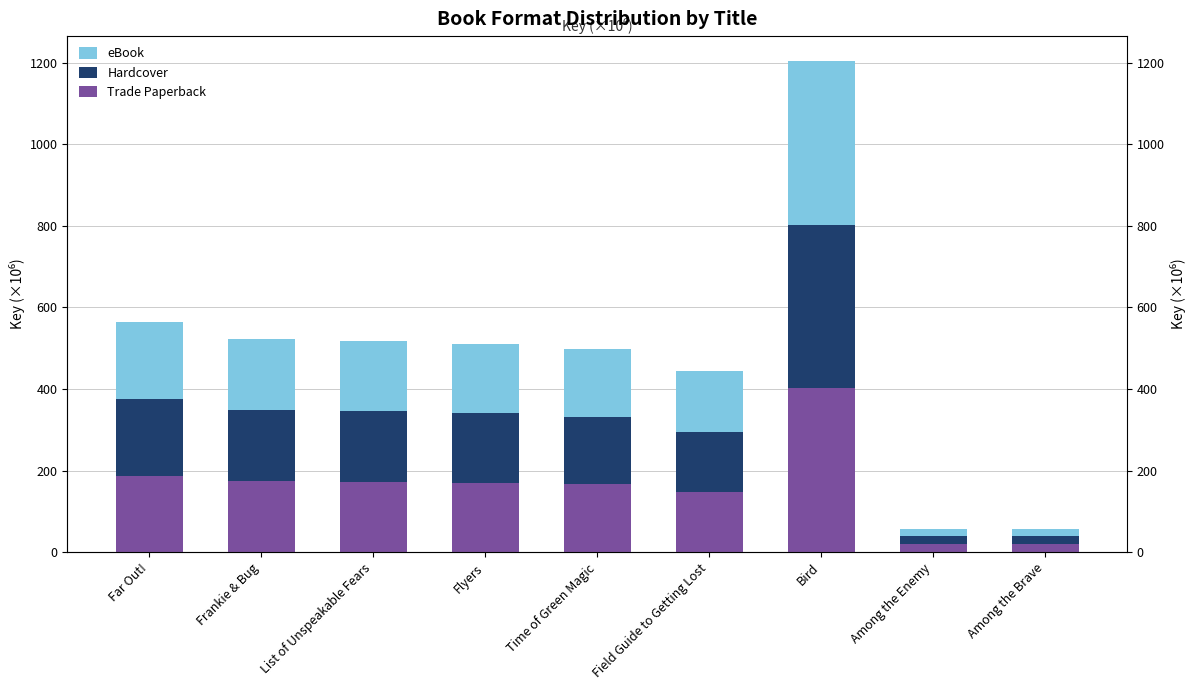

What is the approximate value of Trade Paperback at Time of Green Magic?

166.0